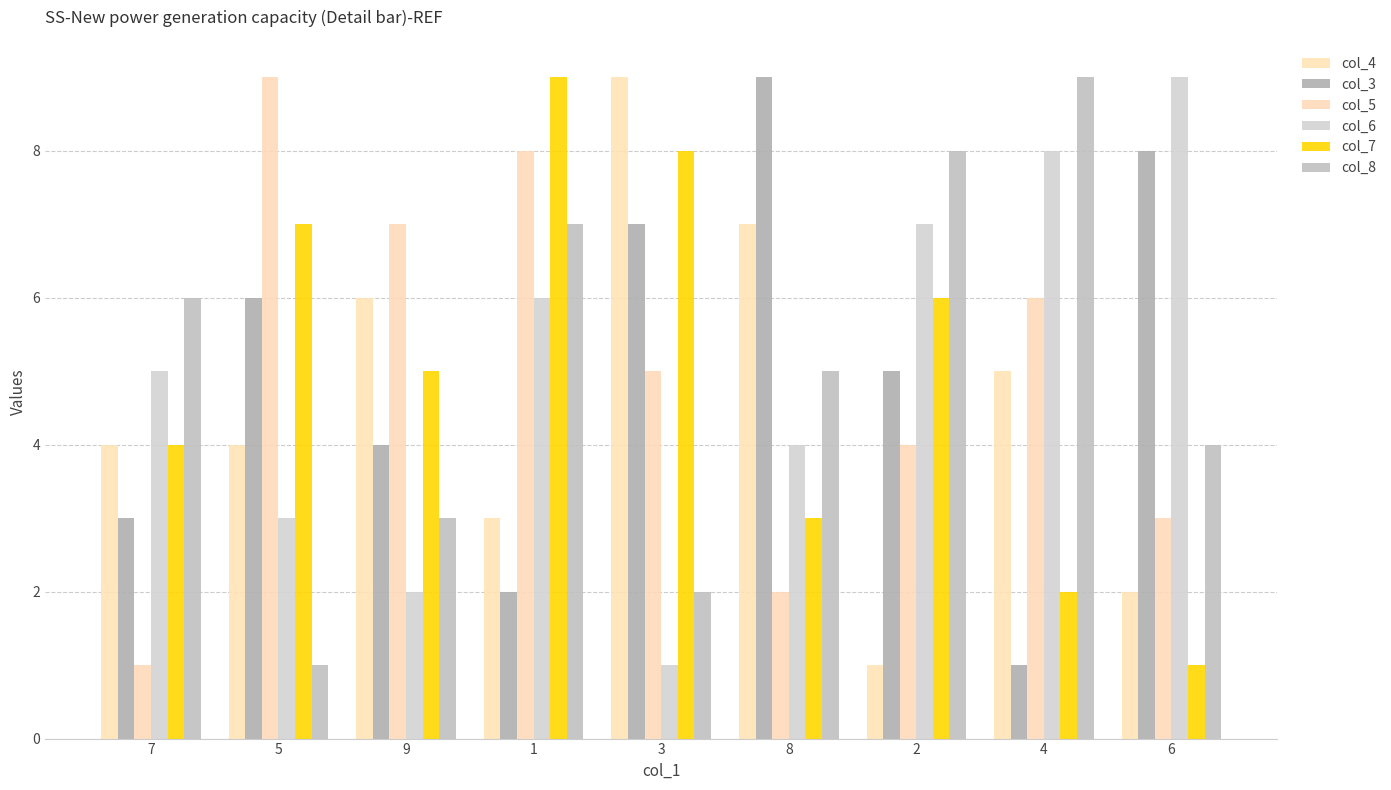

Does the chart contain any negative values?

No